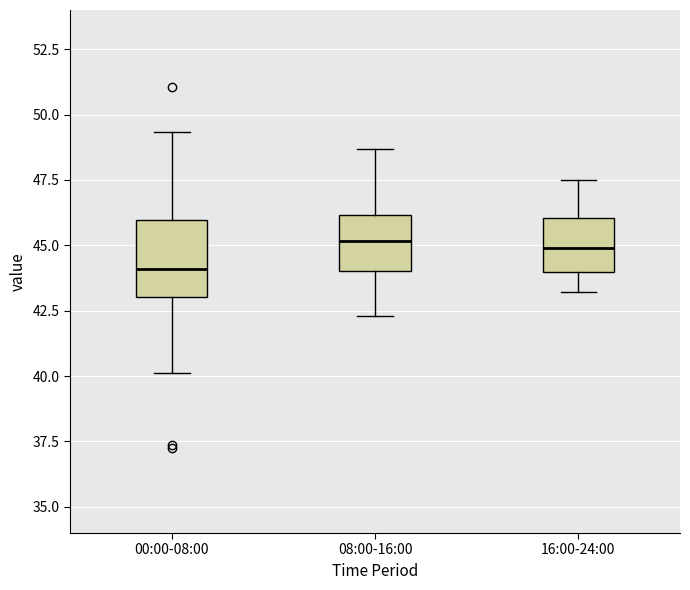

Reading left to right, transcribe this box plot: for each box, give where its median line is, the range the box spans, and where its two whiskers end, as read against the y-axis. The values are not printed on the chart, so give them approximately, as read against the axis.

00:00-08:00: median 44.0, box 43.0 to 46.0, whiskers 40.0 to 49.5
08:00-16:00: median 45.0, box 44.0 to 46.0, whiskers 42.5 to 48.5
16:00-24:00: median 45.0, box 44.0 to 46.0, whiskers 43.0 to 47.5